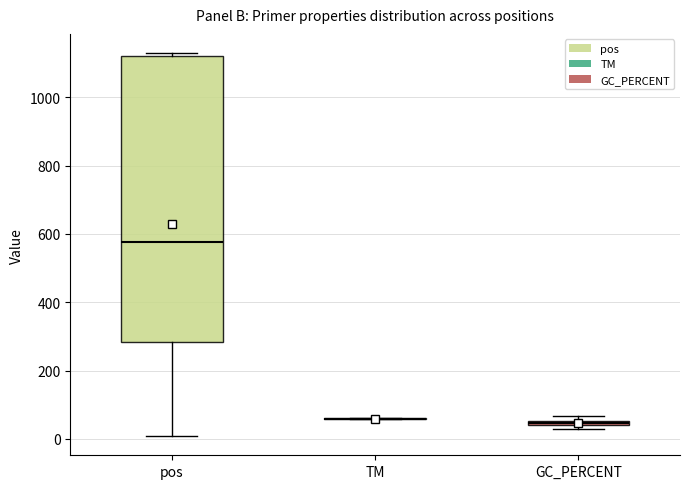

Comparing the boxes themselves (not the whiskers), which one is the tallest?

pos